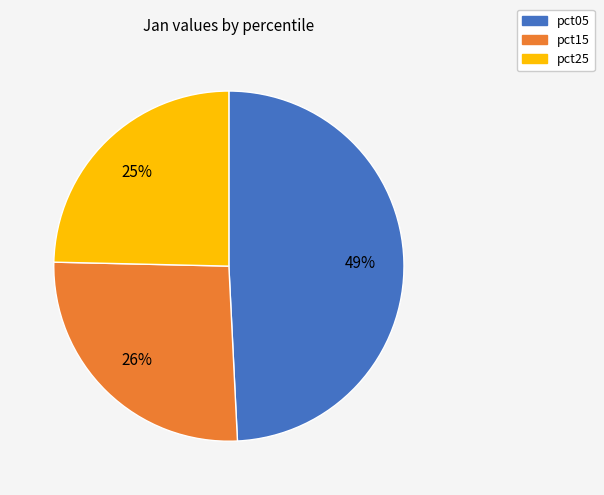

To the nearest percent, what is the average slice percentage?

33%